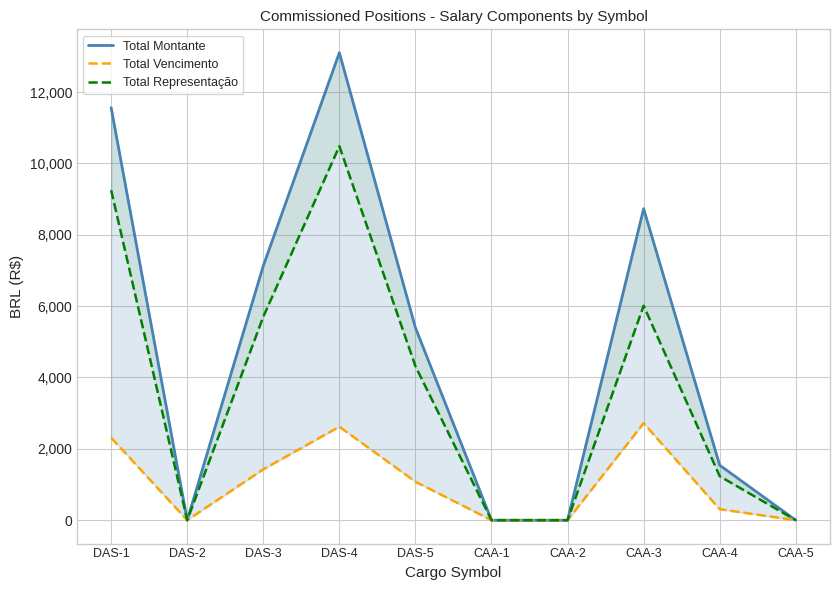

Between DAS-2 and DAS-4, which is larger?

DAS-4